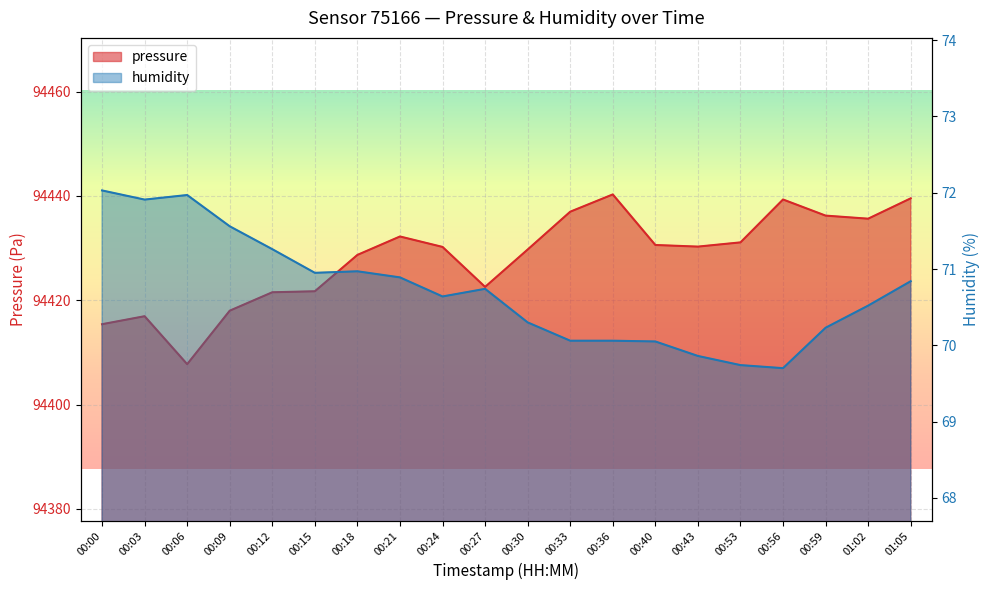

What is the label of the 10th point from the left?

00:27